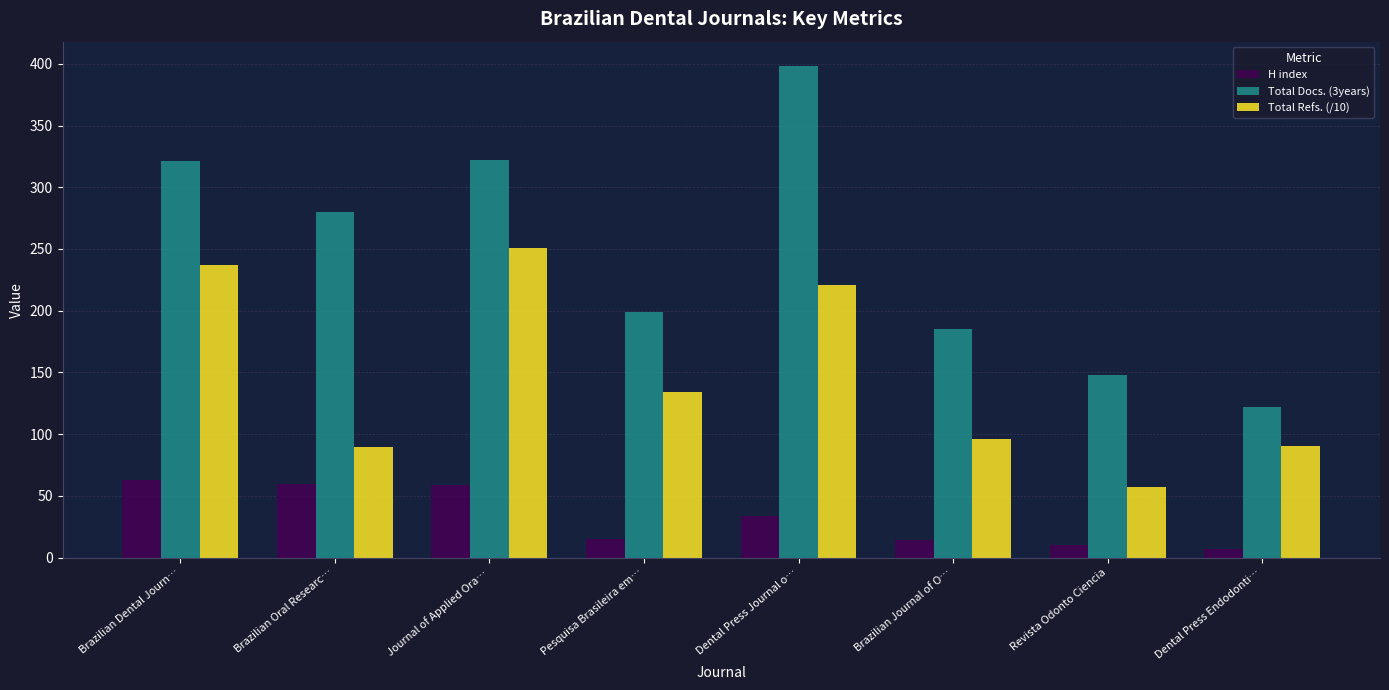

What is the highest value of the Total Docs. (3years) series?

398.0